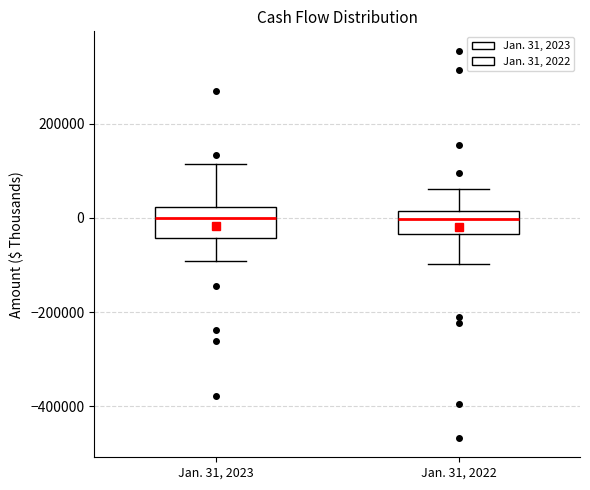

Reading left to right, read every box against the y-axis: the position of its median line, the range the box covers, and the ends of its whiskers. The values are not printed on the chart, so give them approximately, as read against the axis.

Jan. 31, 2023: median 0, box -40000 to 20000, whiskers -100000 to 120000
Jan. 31, 2022: median 0, box -40000 to 20000, whiskers -100000 to 60000